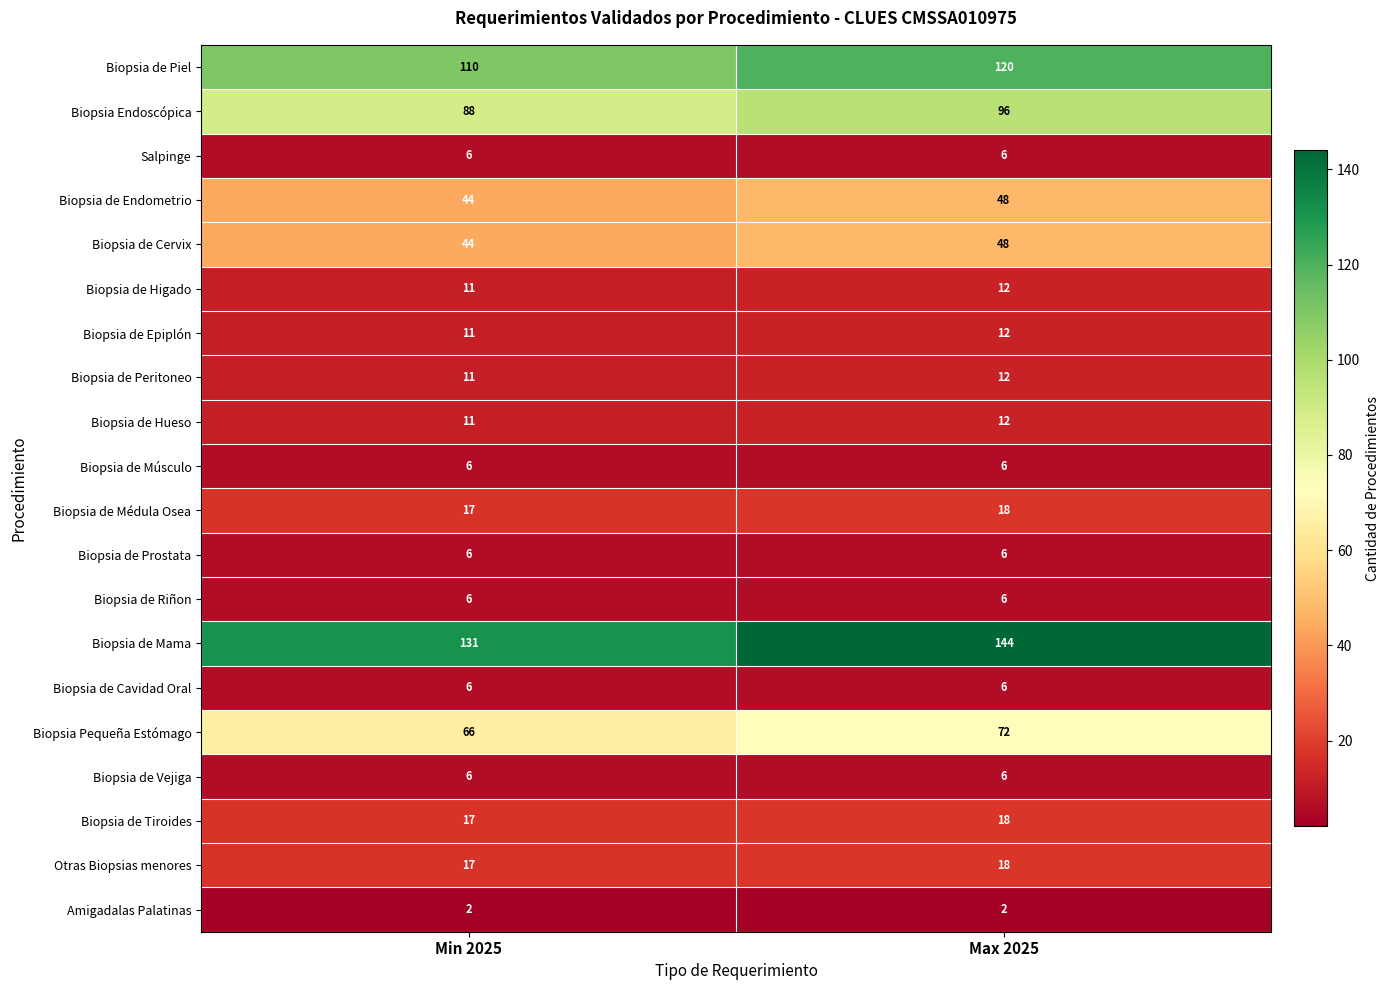

Which label corresponds to the largest value in the chart?

Max 2025